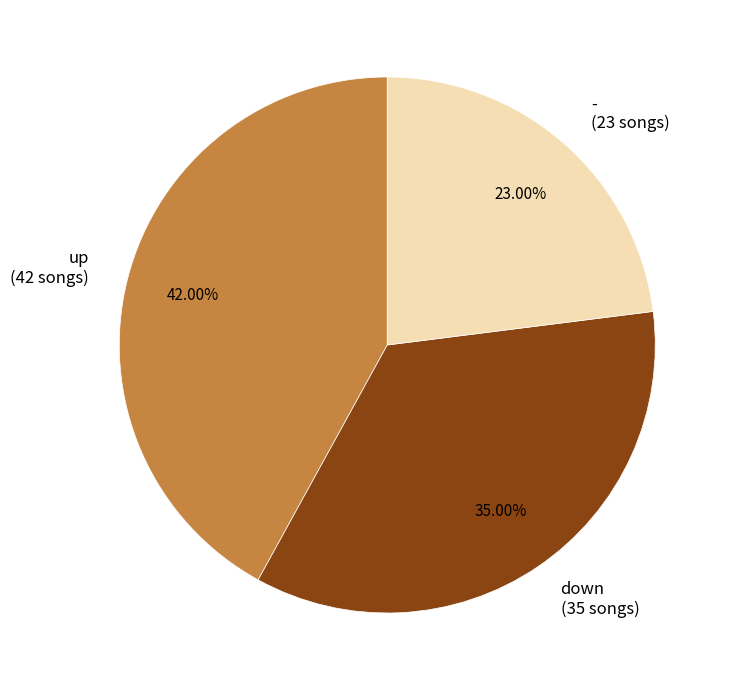

Is it true that down is 35% of the pie?

True